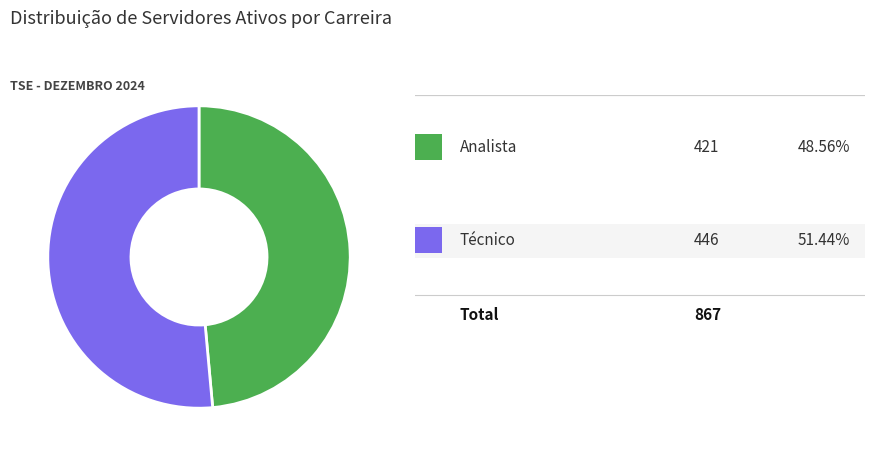

Is there a majority slice in this chart?

Yes